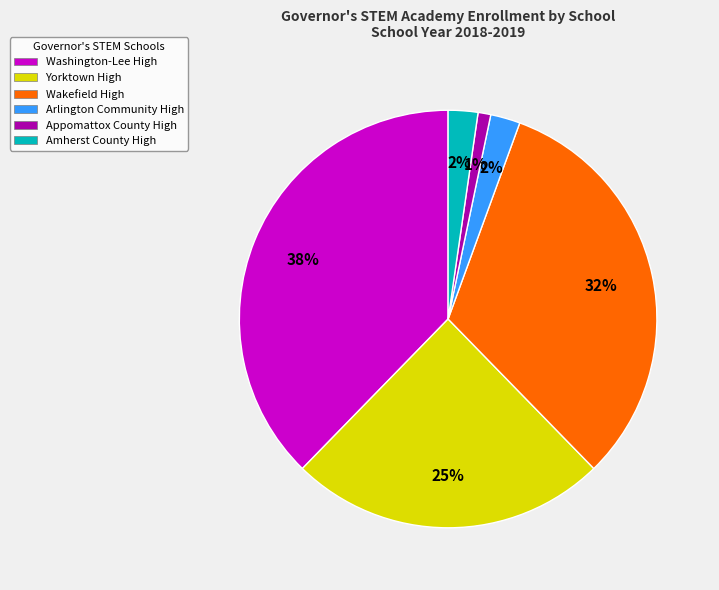

Between Wakefield High and Amherst County High, which is larger?

Wakefield High